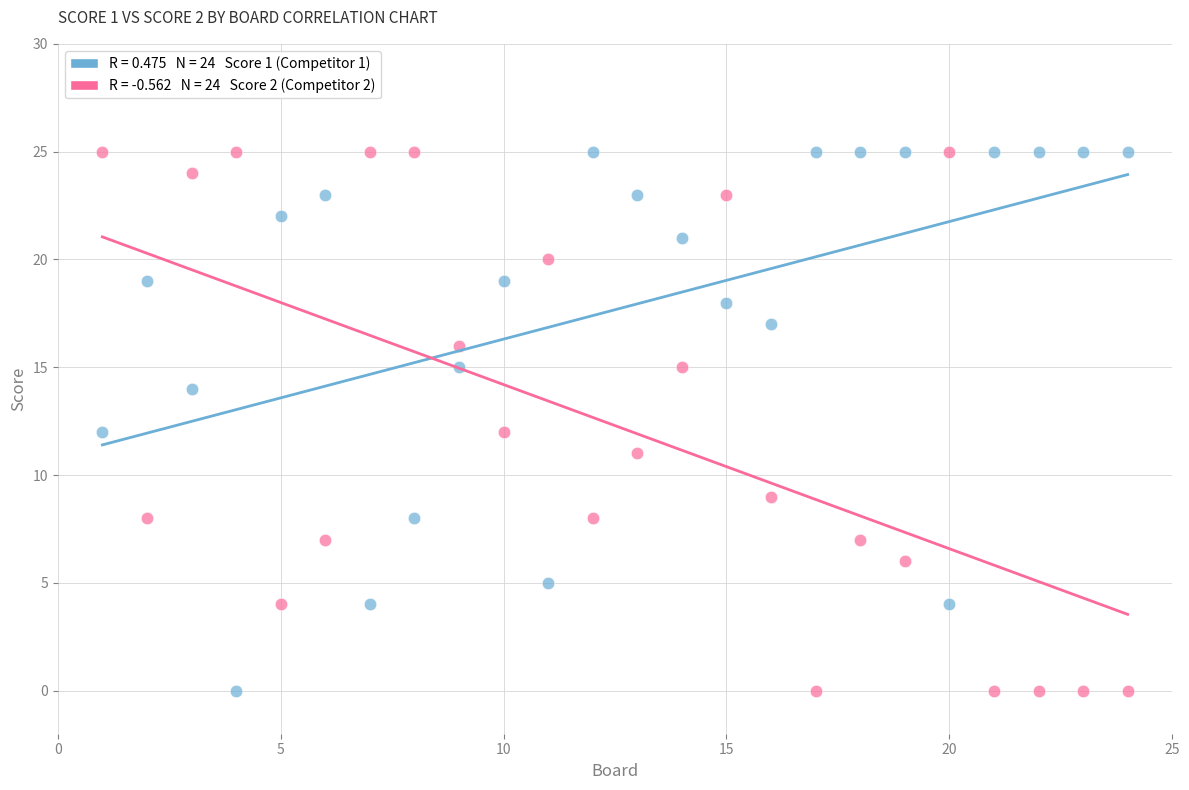

Across all data points, what is the range of X values (max minus min)?

23